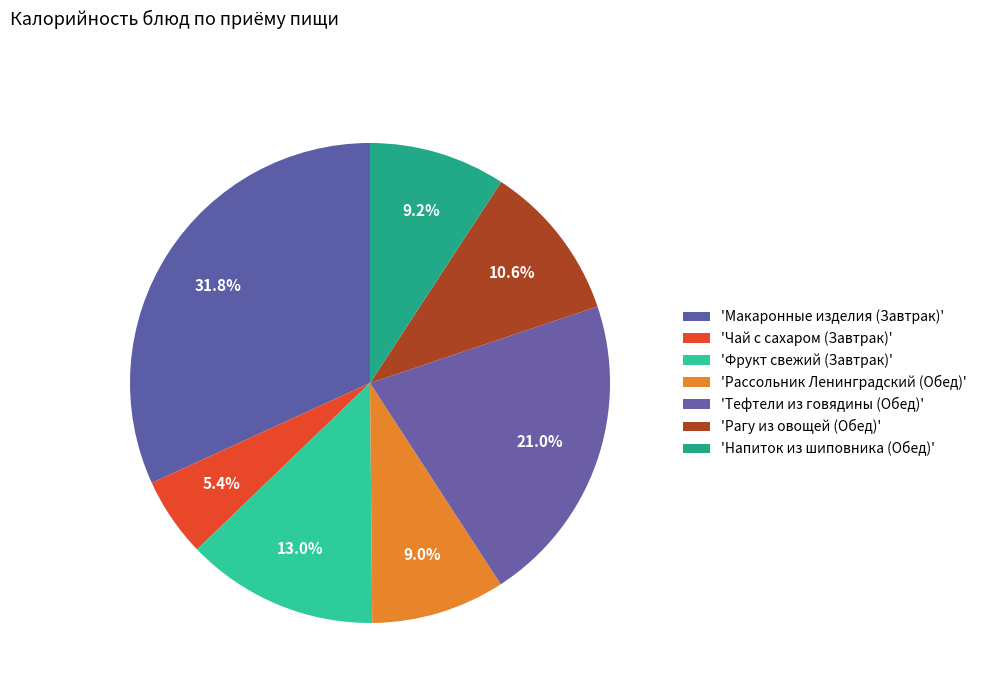

Which slice is the smallest?

Чай с сахаром (Завтрак)